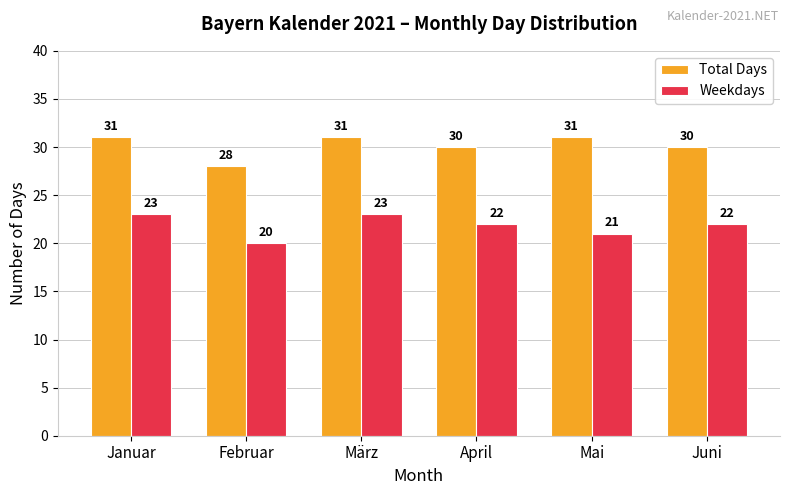

At how many categories does at least one series exceed 21?

6